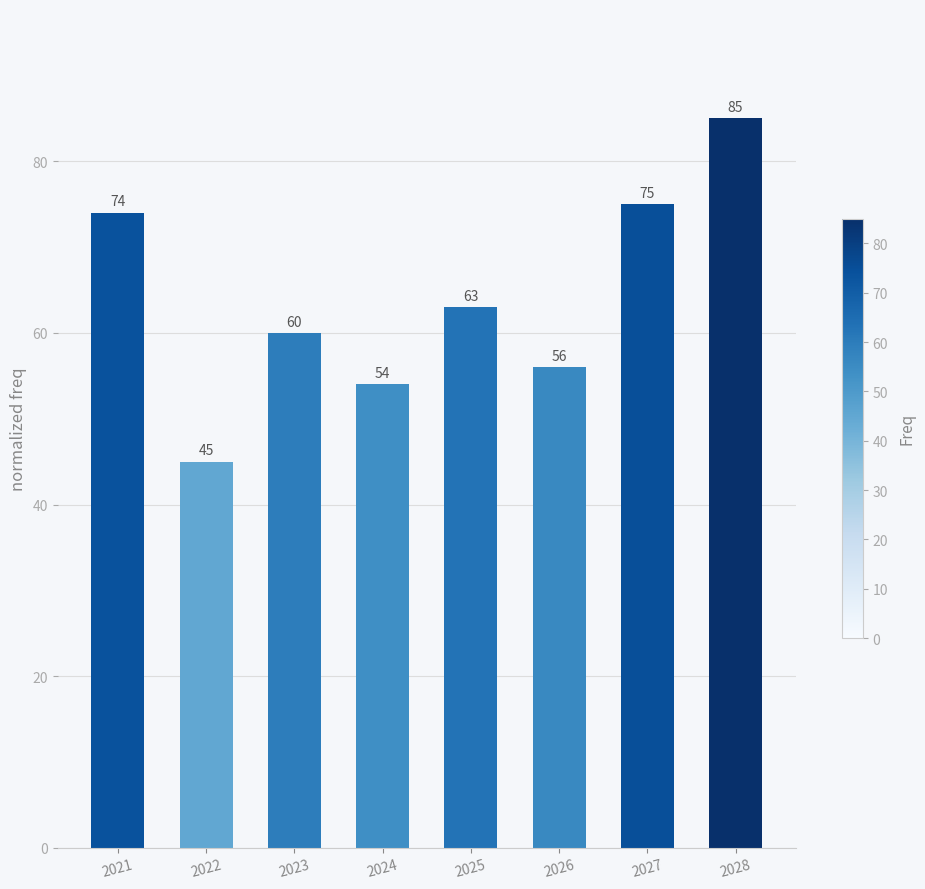

Which category has the highest value across all series?

2028